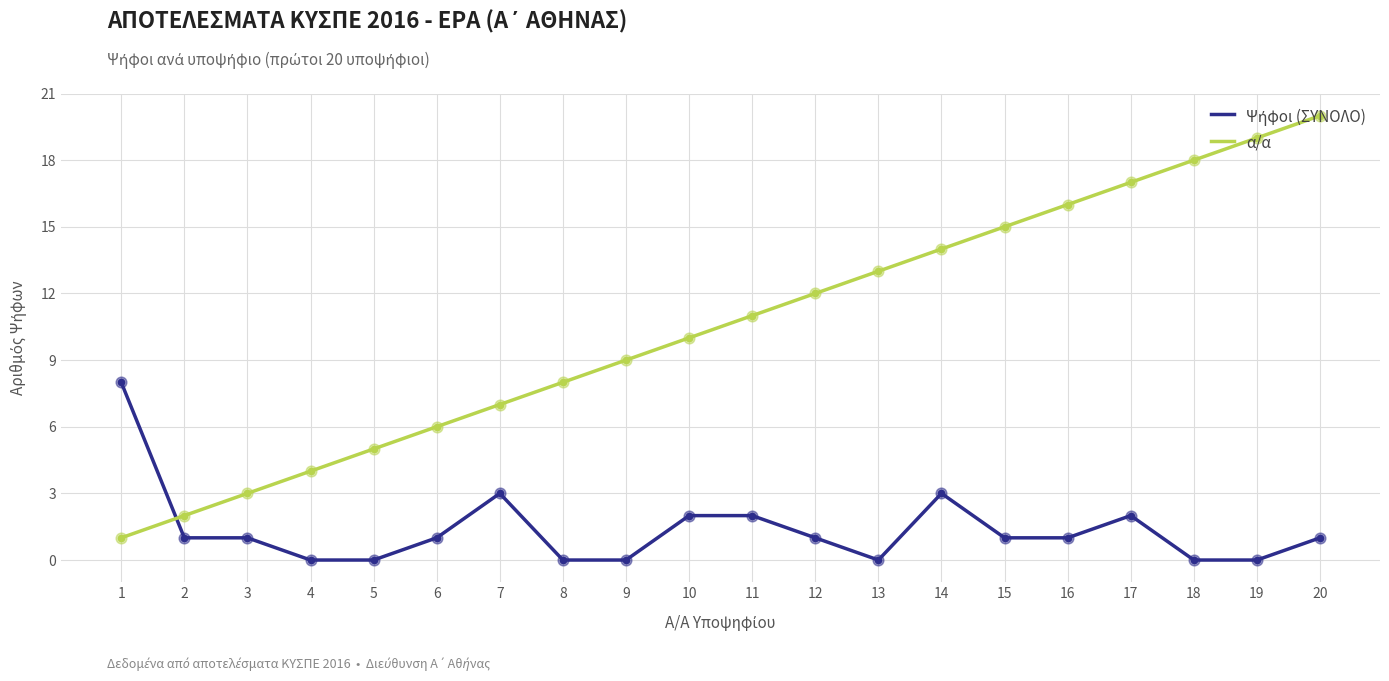

At which category is the sum across all series the highest?

20